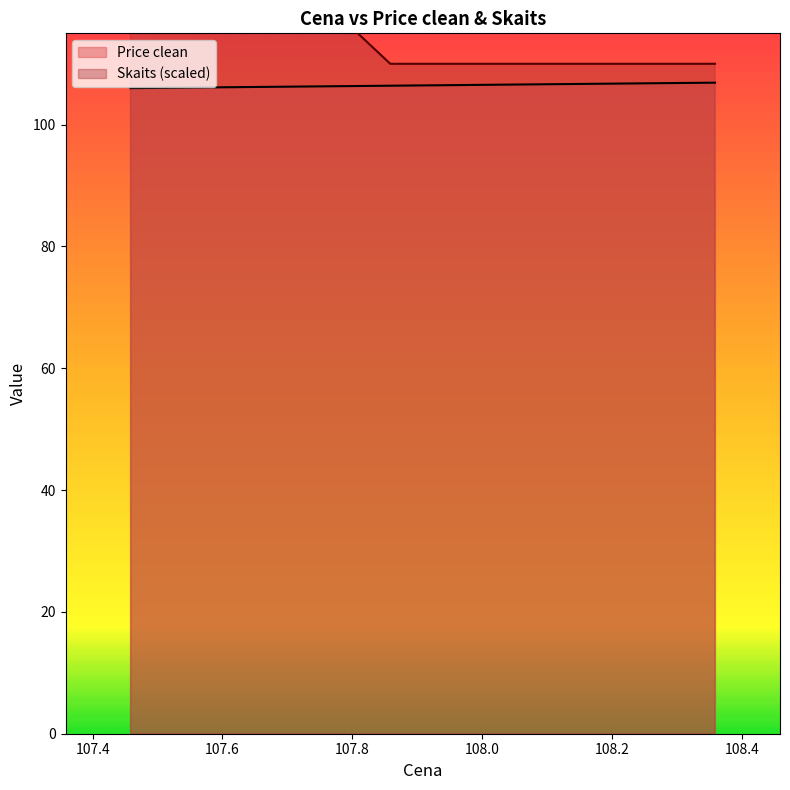

True or false: Price clean has a value of 65.3 at 107.858333.

False